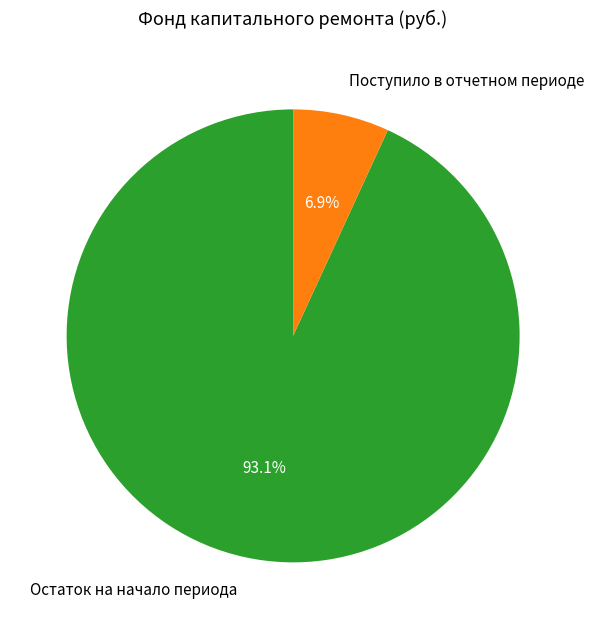

How many segments does this pie chart have?

2